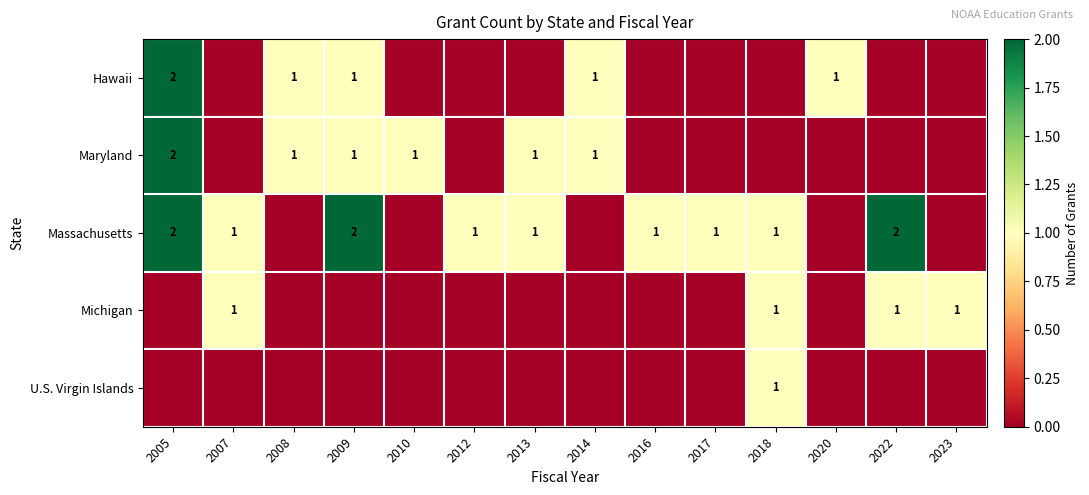

Is it true that Massachusetts equals 1 at 2017?

True